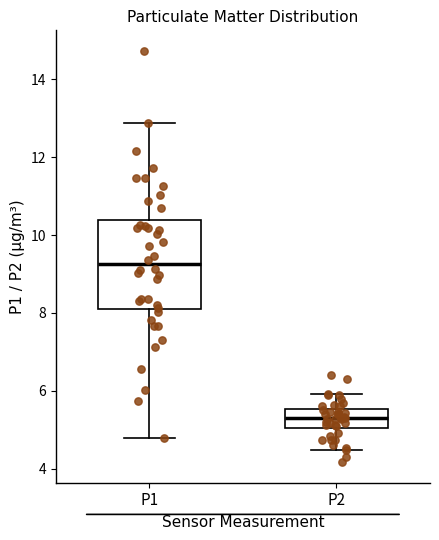

Which box's median line is the lowest?

P2